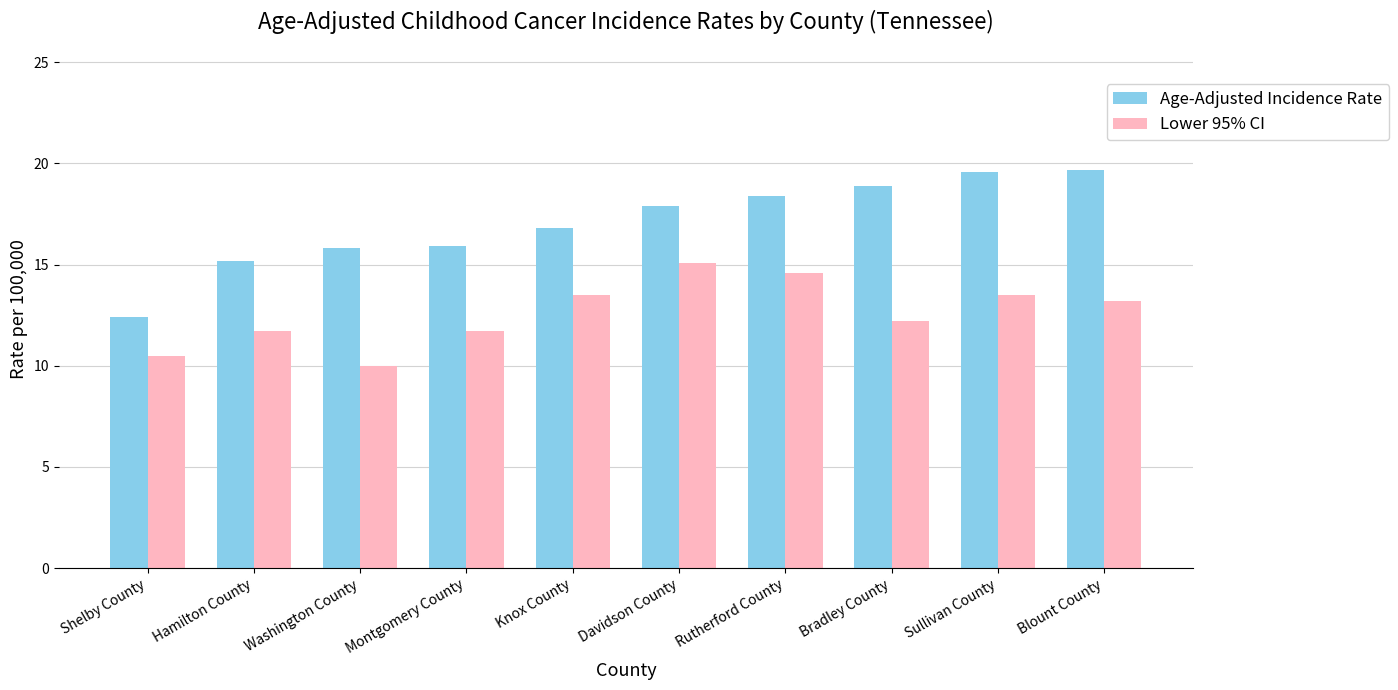

Rank the series by their average value, from lowest to highest.

Lower 95% CI, Age-Adjusted Incidence Rate